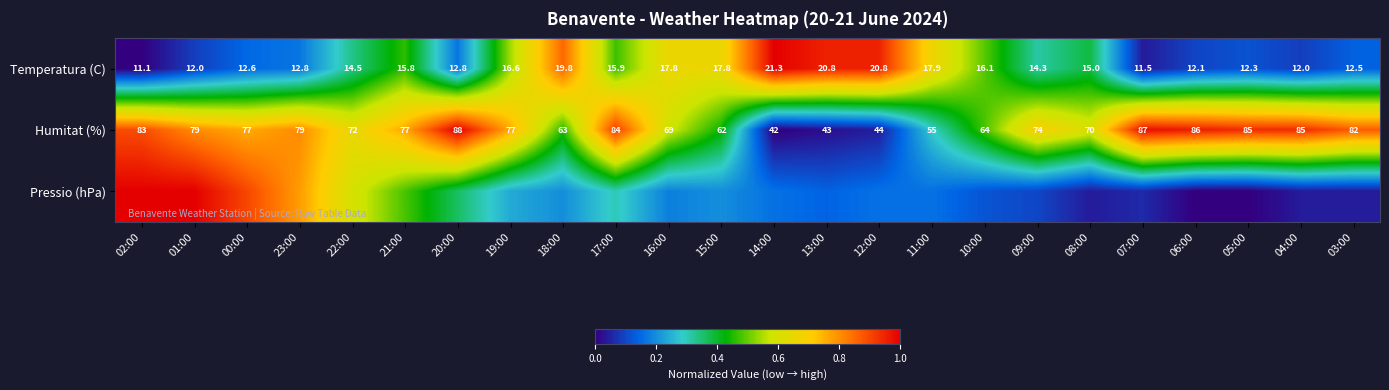

Is the value of Humitat (%) at 16:00 greater than the value of Temperatura (C) at 12:00?

Yes